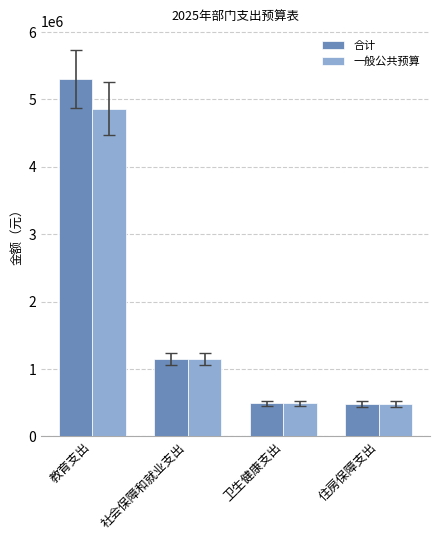

The value of 合计 at 卫生健康支出 is 778270. True or false?

False